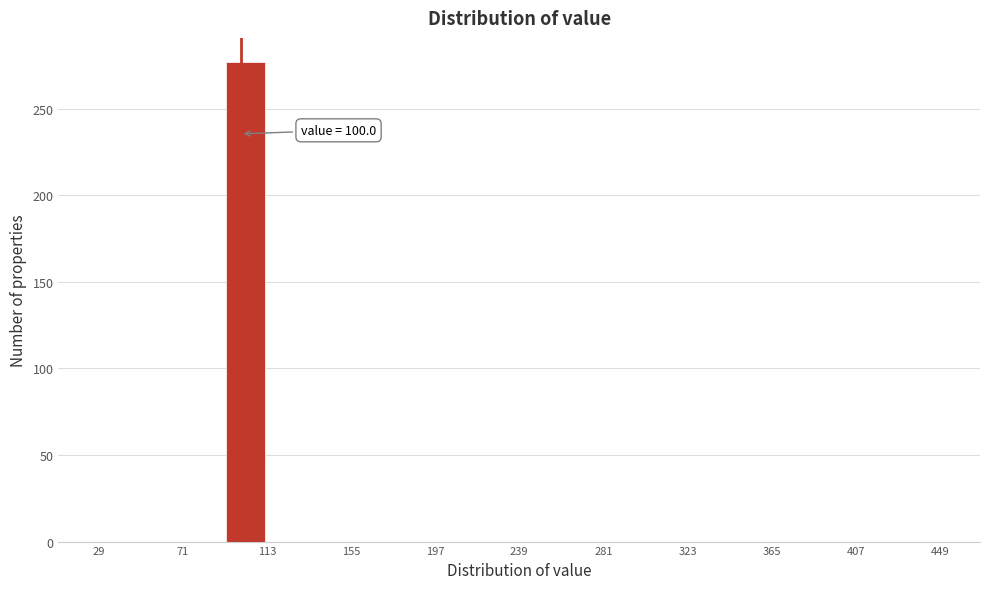

Which range on the x-axis has the tallest bar?

92 to 113